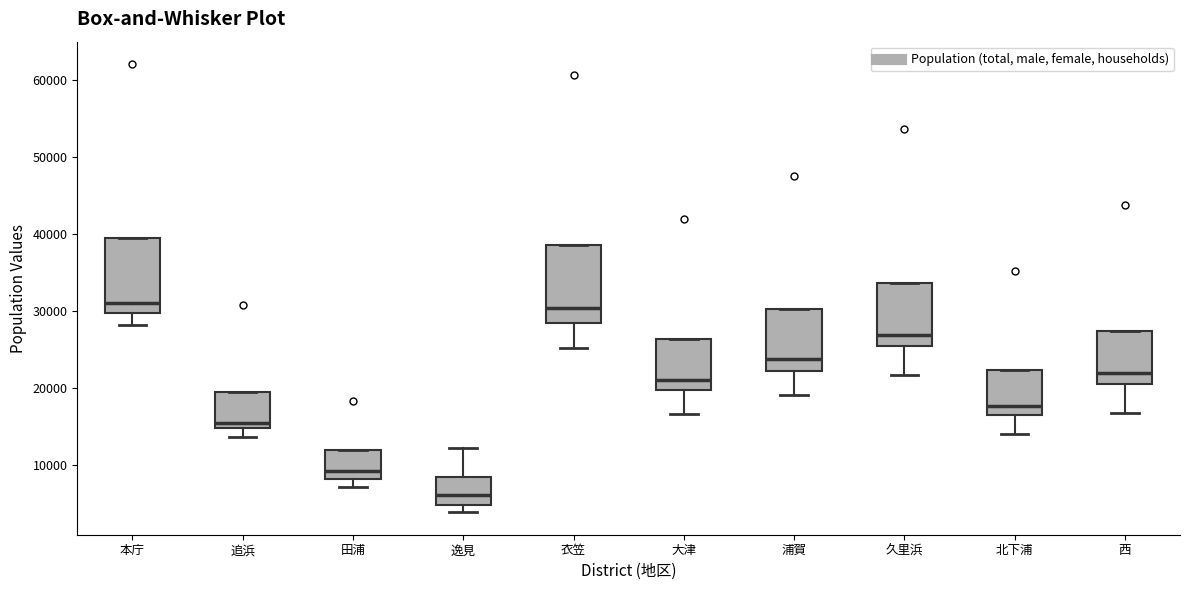

Where is the upper edge of the box for 田浦 on the y-axis? The values are not printed on the chart, so give them approximately, as read against the axis.

12000